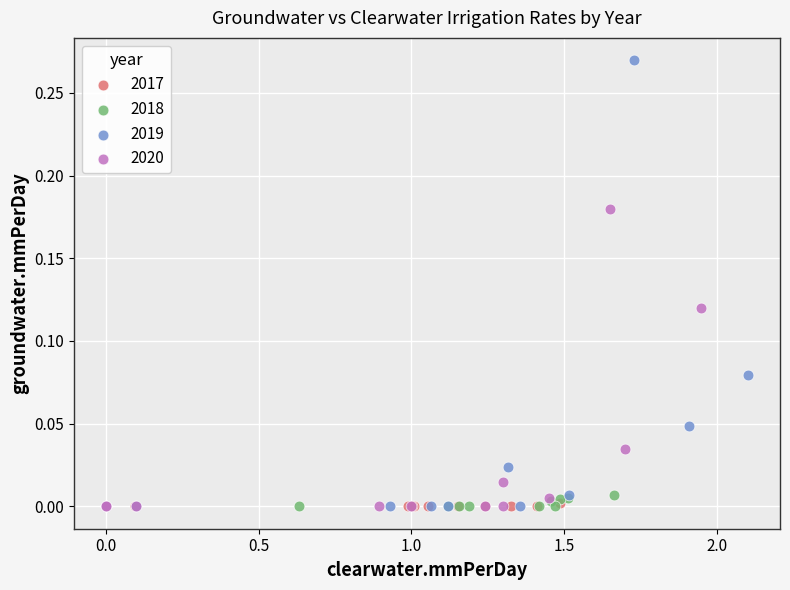

Which series has the largest Y range (max minus min)?

2019